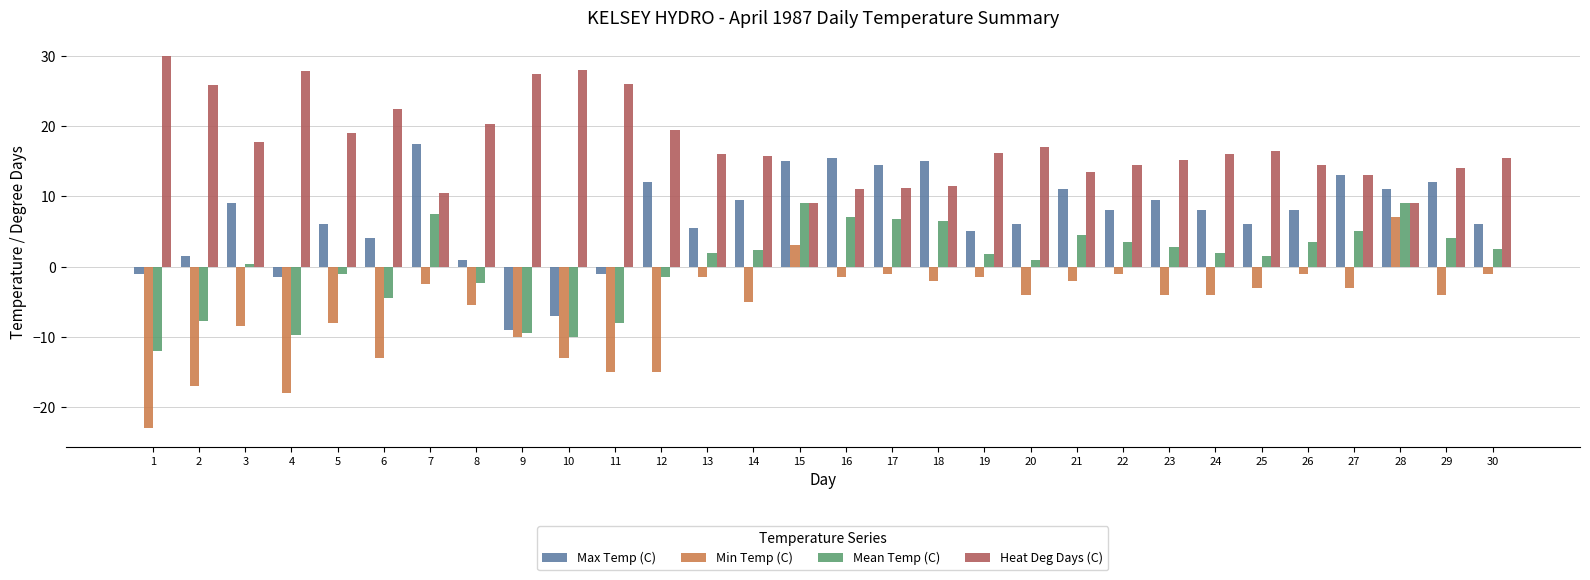

What is the sum of the Mean Temp (C) values at 3 and 22?

3.8